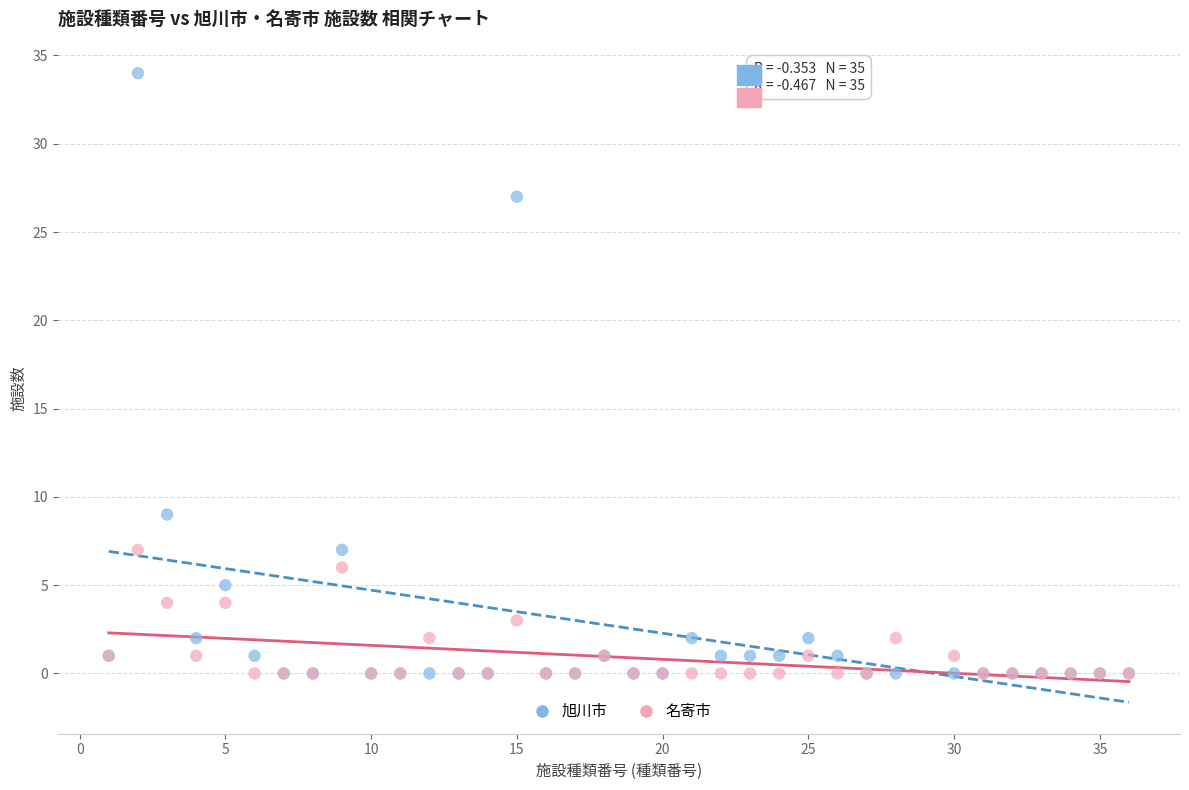

What are all the series names shown in the legend?

旭川市, 名寄市